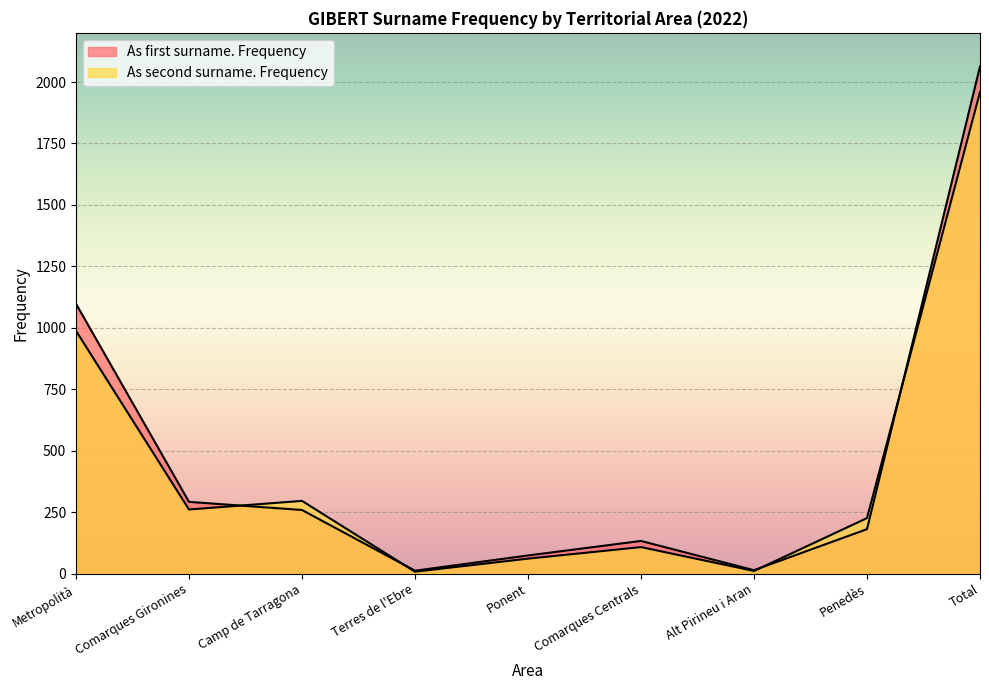

Between Metropolità and Terres de l'Ebre, which series saw the biggest shift?

As first surname. Frequency